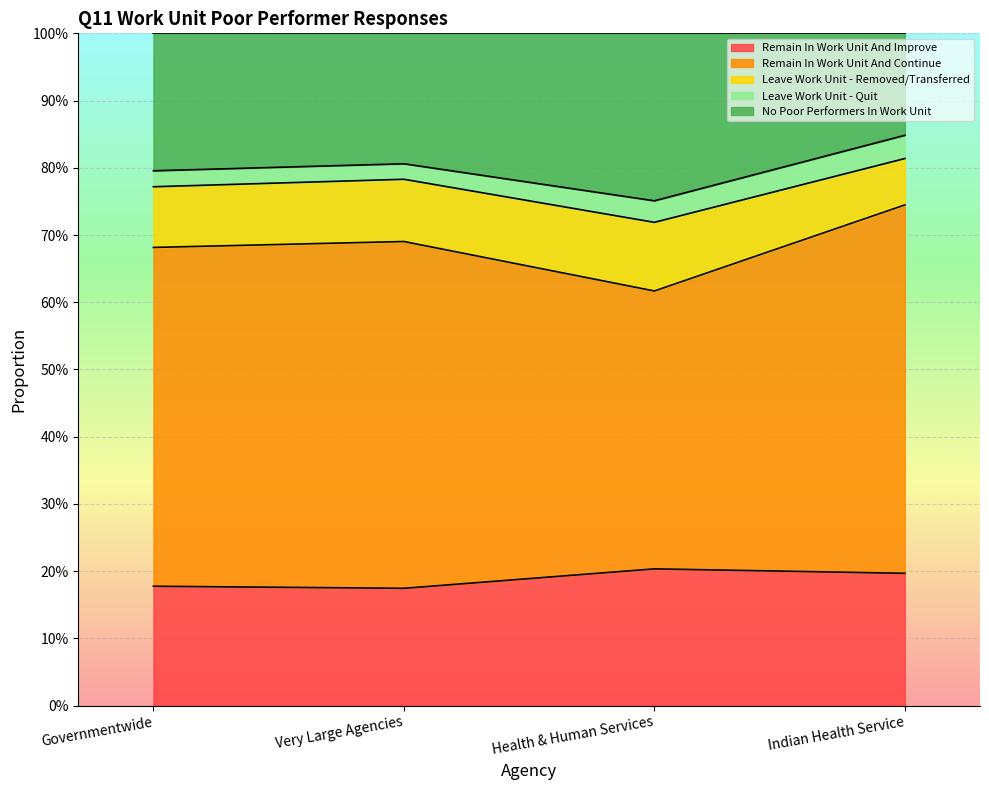

Where is Remain In Work Unit And Improve nearest to the value 0?

Very Large Agencies